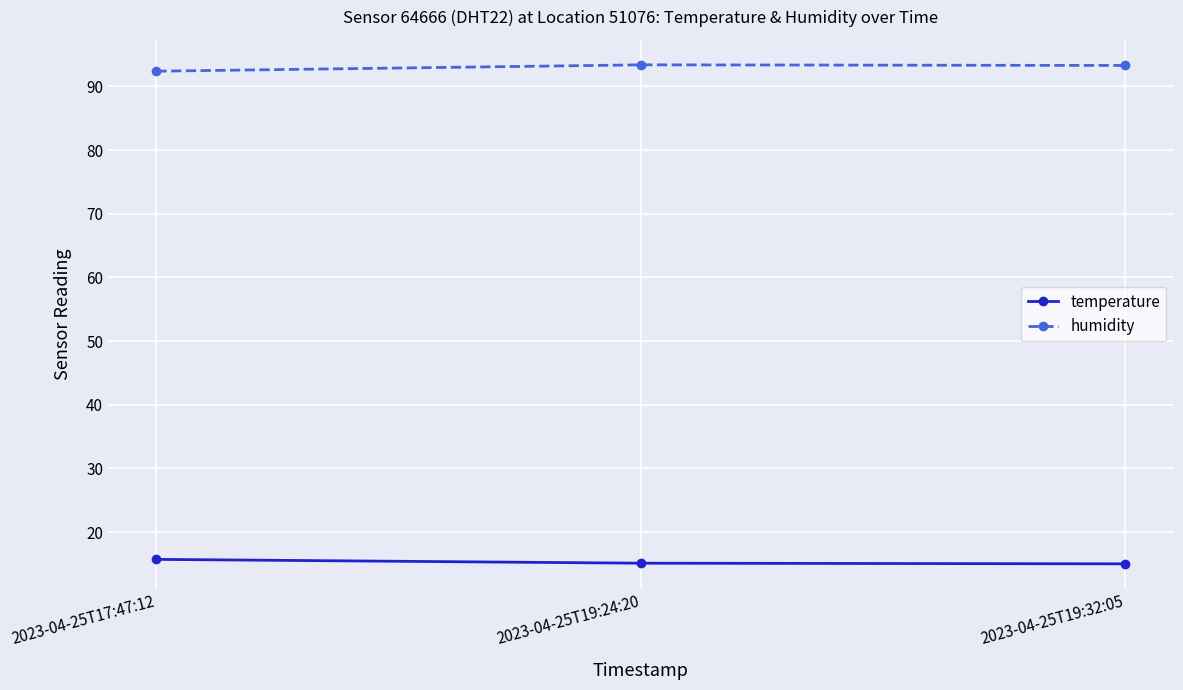

What is the sum of the temperature values at 2023-04-25T19:24:20 and 2023-04-25T19:32:05?

30.1